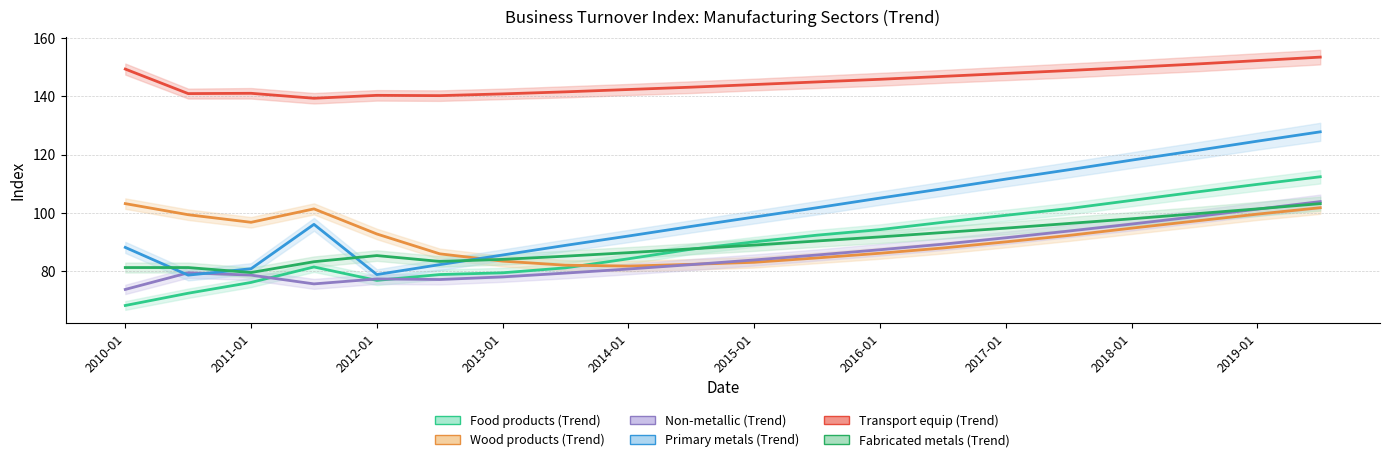

Where does the Transport equip (Trend) series first go above 144?

2010-01